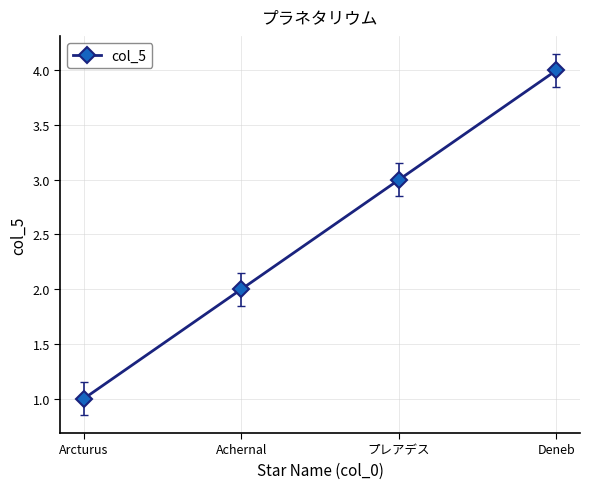

Reading left to right, extract all data points from this chart.

1	2	3	4